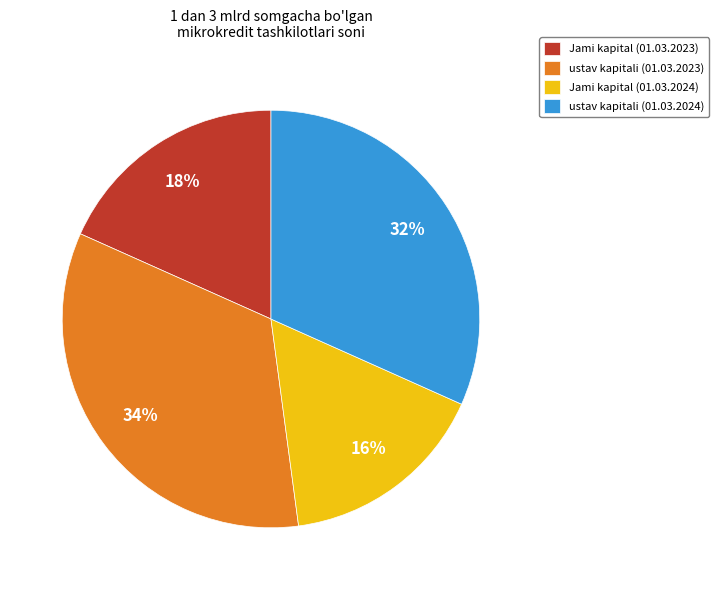

Is the sum of ustav kapitali (01.03.2024) and ustav kapitali (01.03.2023) greater than half?

Yes